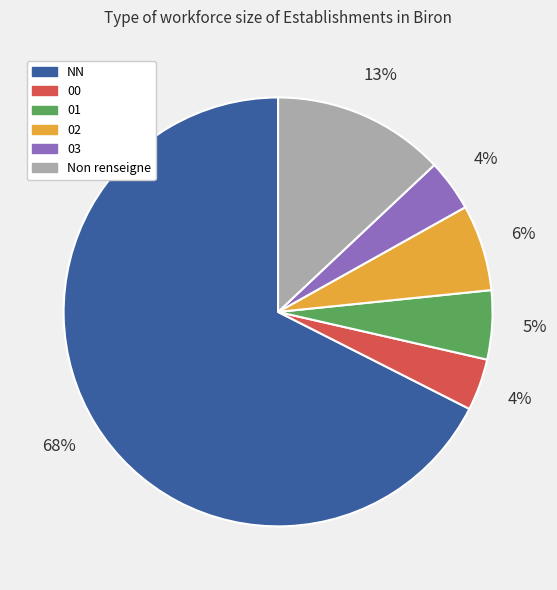

Is there any slice that represents more than half of the pie?

Yes